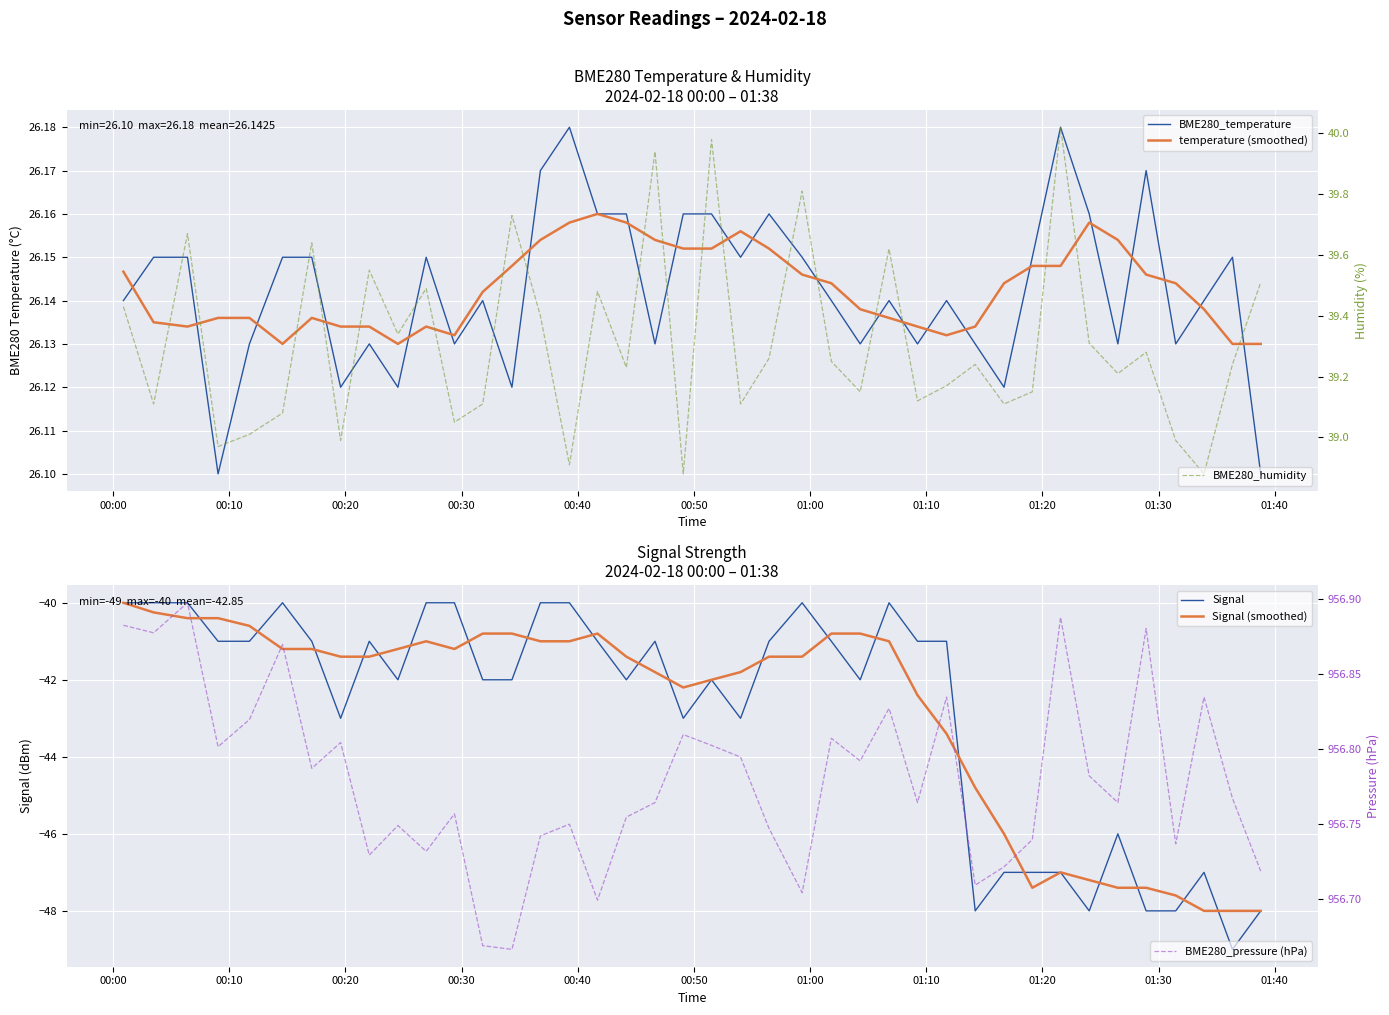

What is the value of the temperature (smoothed) point at the 33rd from the left?

26.1